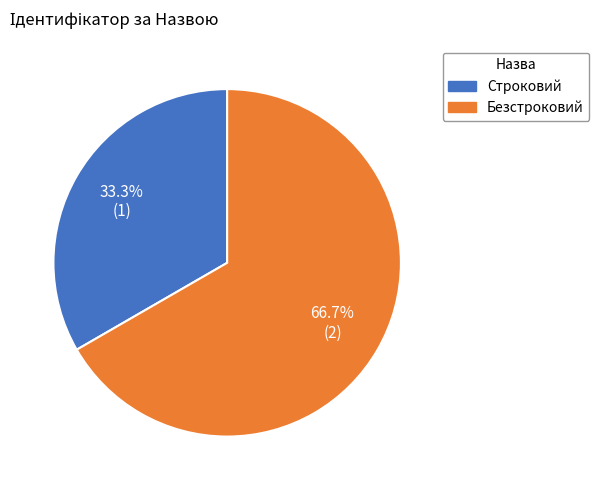

What is the total percentage of Строковий and Безстроковий?

100.0%